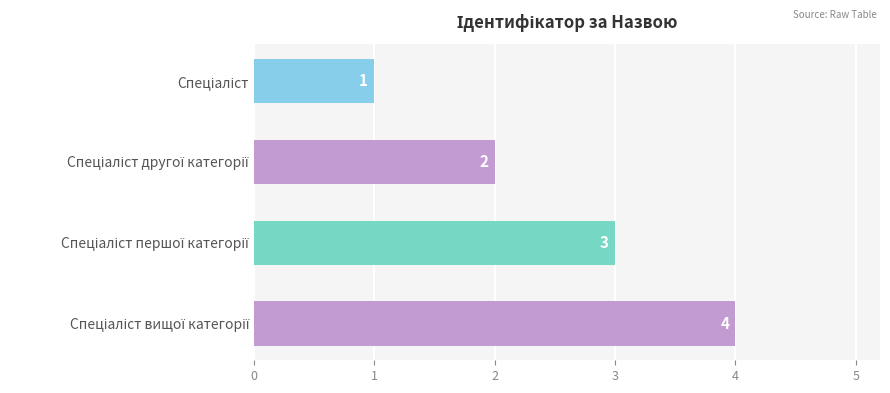

What is the value of the 2nd bar from the top?

2